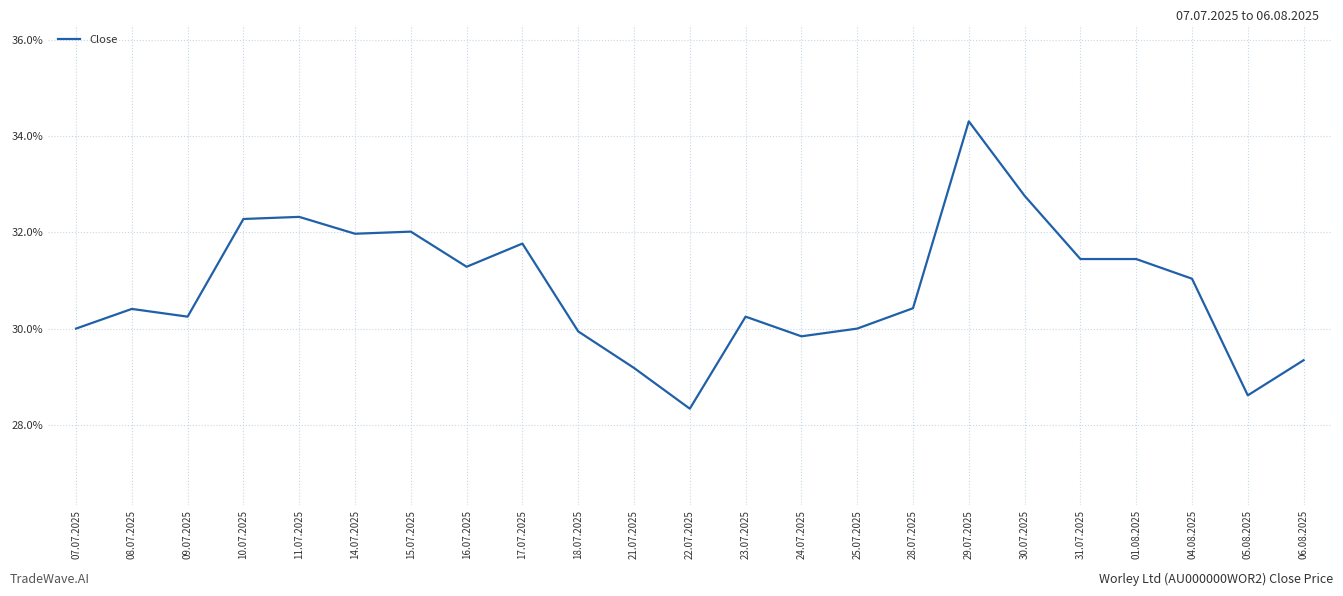

What is the smallest value displayed?

28.3